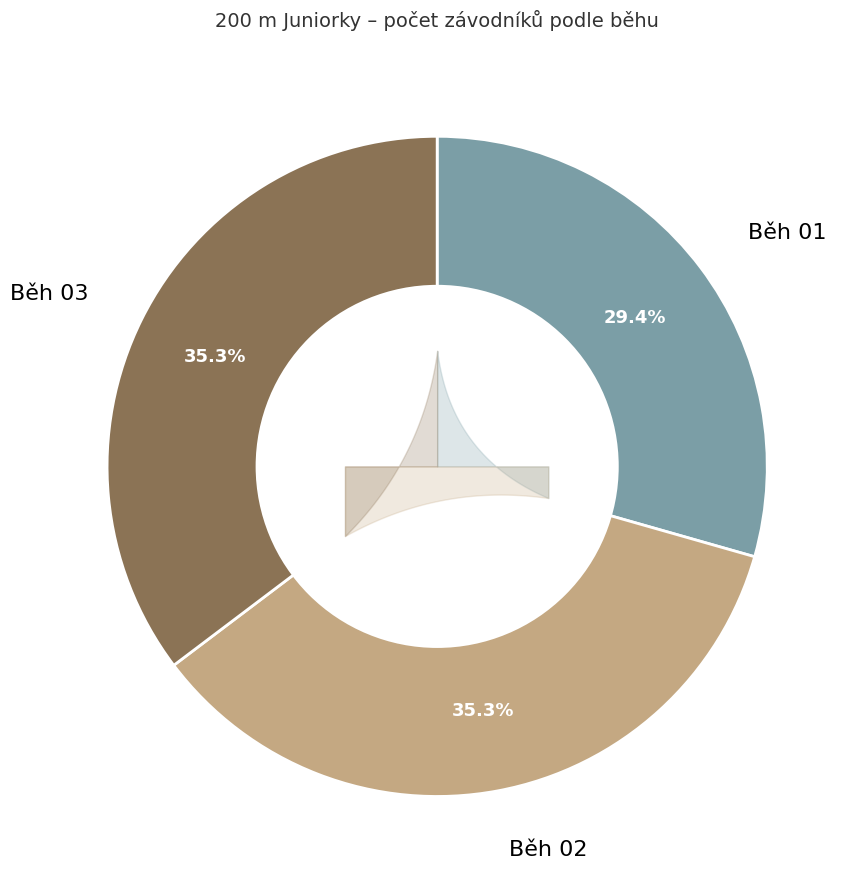

Which slice is the smallest?

Běh 01